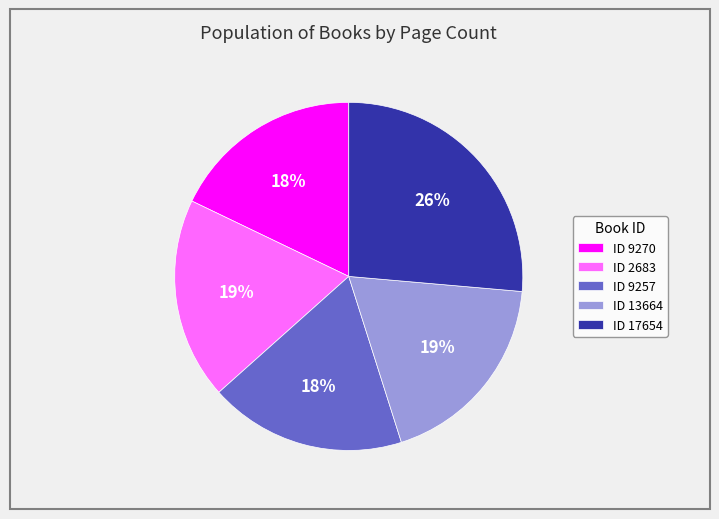

What is the ratio of the value at ID 9270 to the value at ID 17654?

0.7